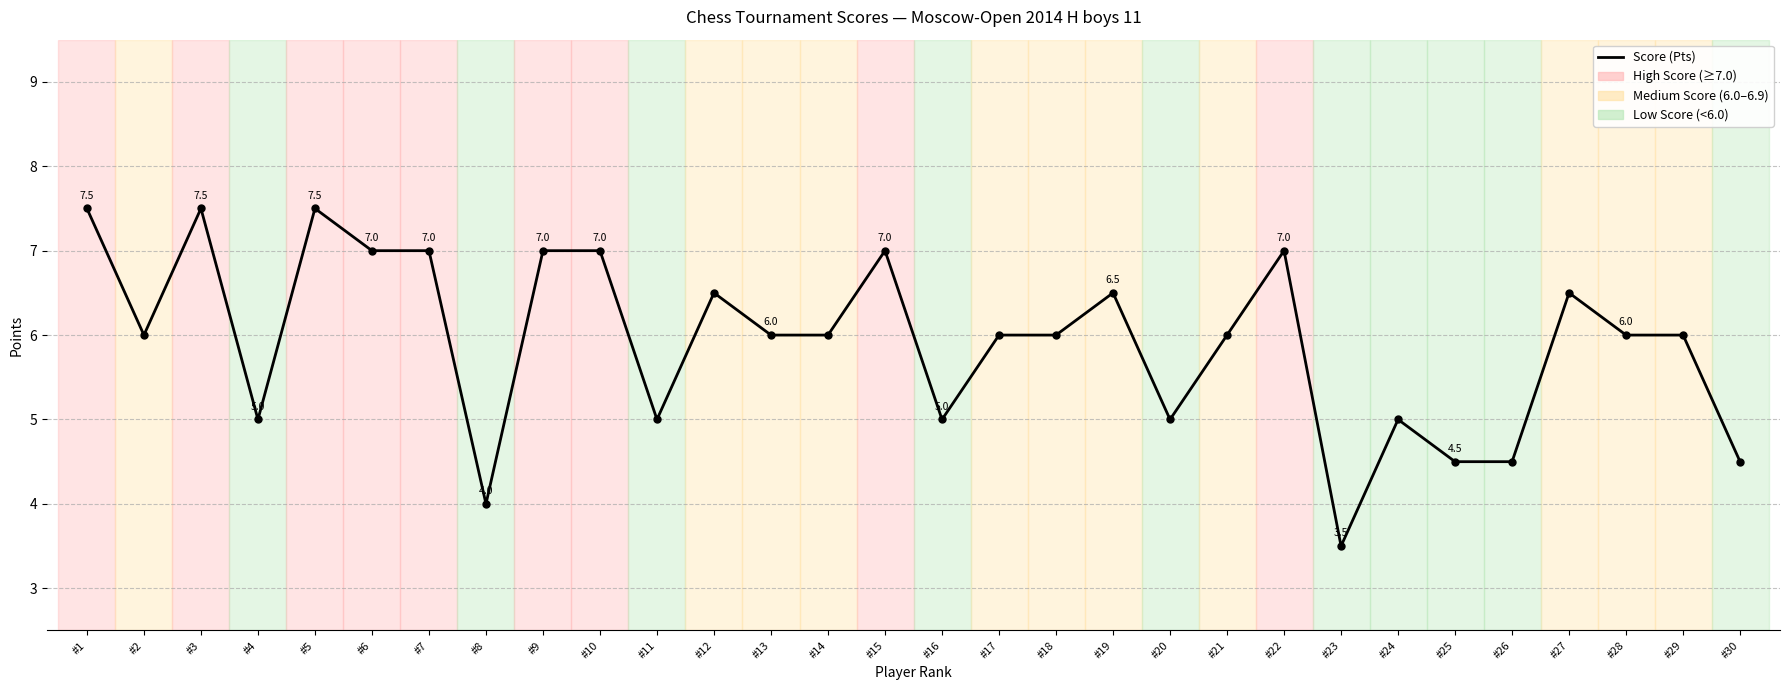

Which has a higher value, #4 or #21?

#21